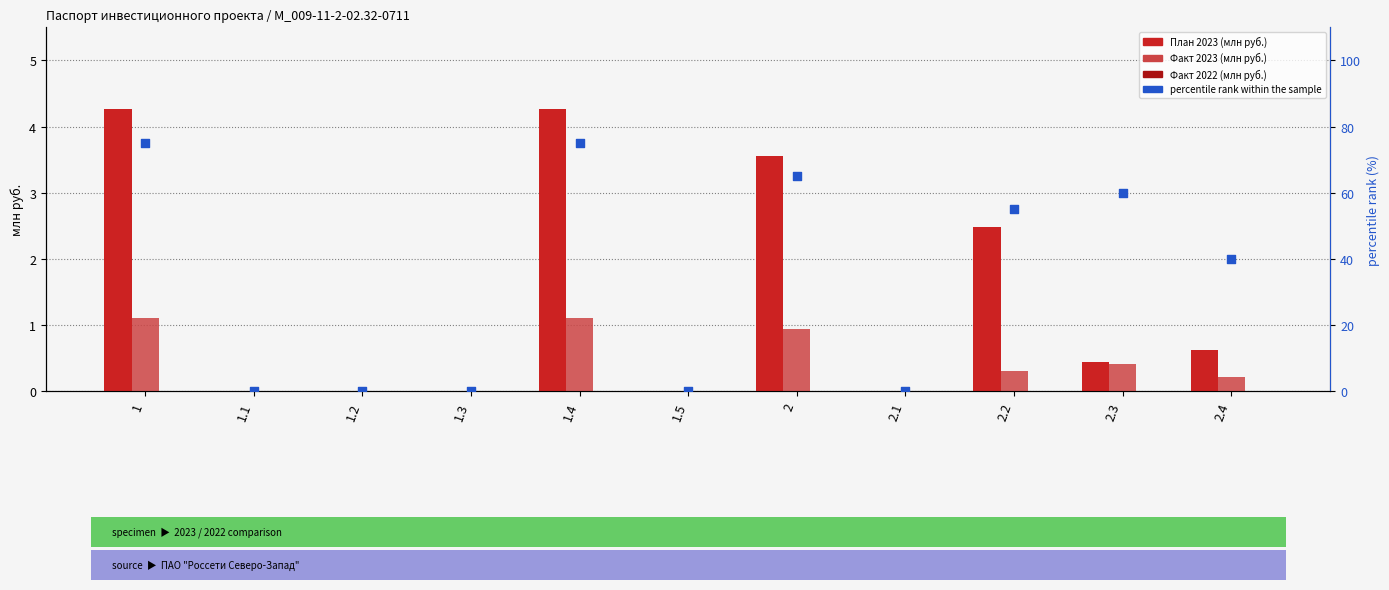

At how many categories does at least one series exceed 55?

4